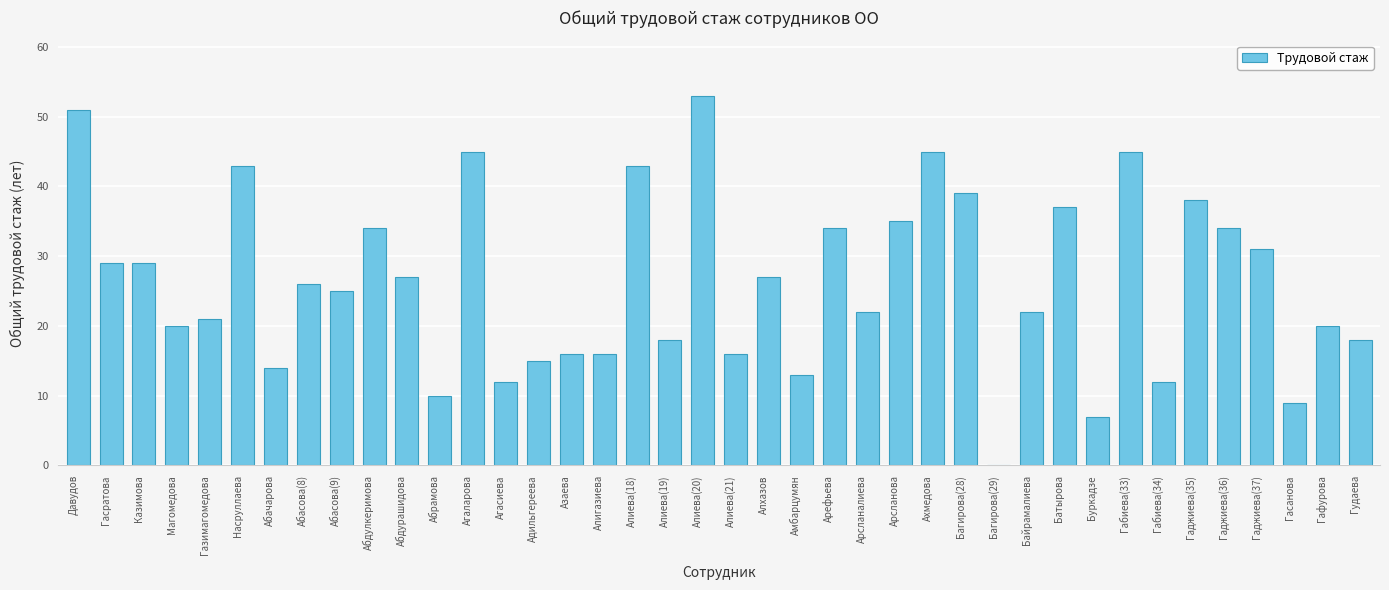

Count the number of data series in this chart.

1